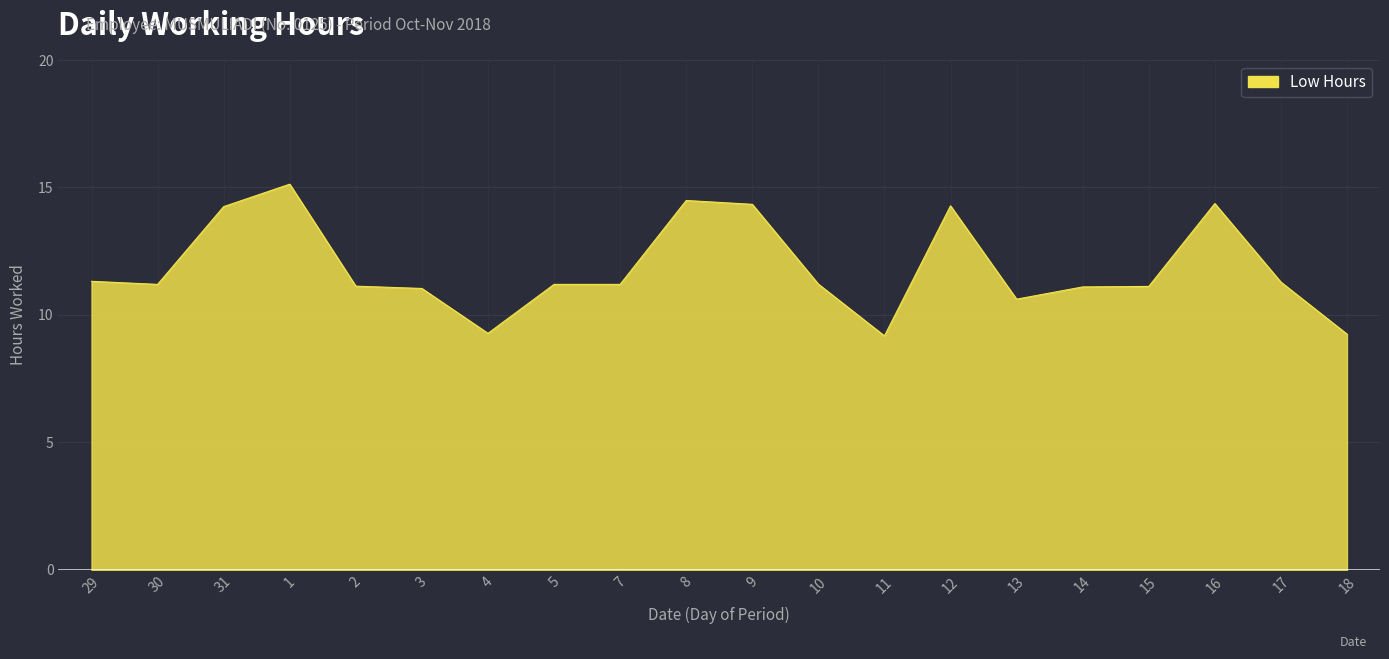

What is the smallest value displayed?

9.2